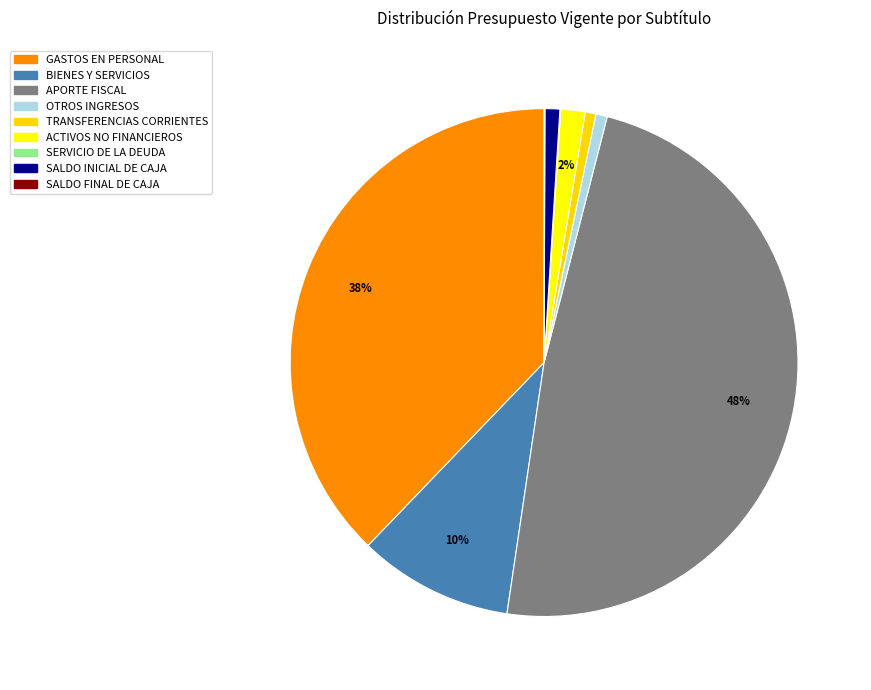

To the nearest percent, what is the average slice percentage?

11%